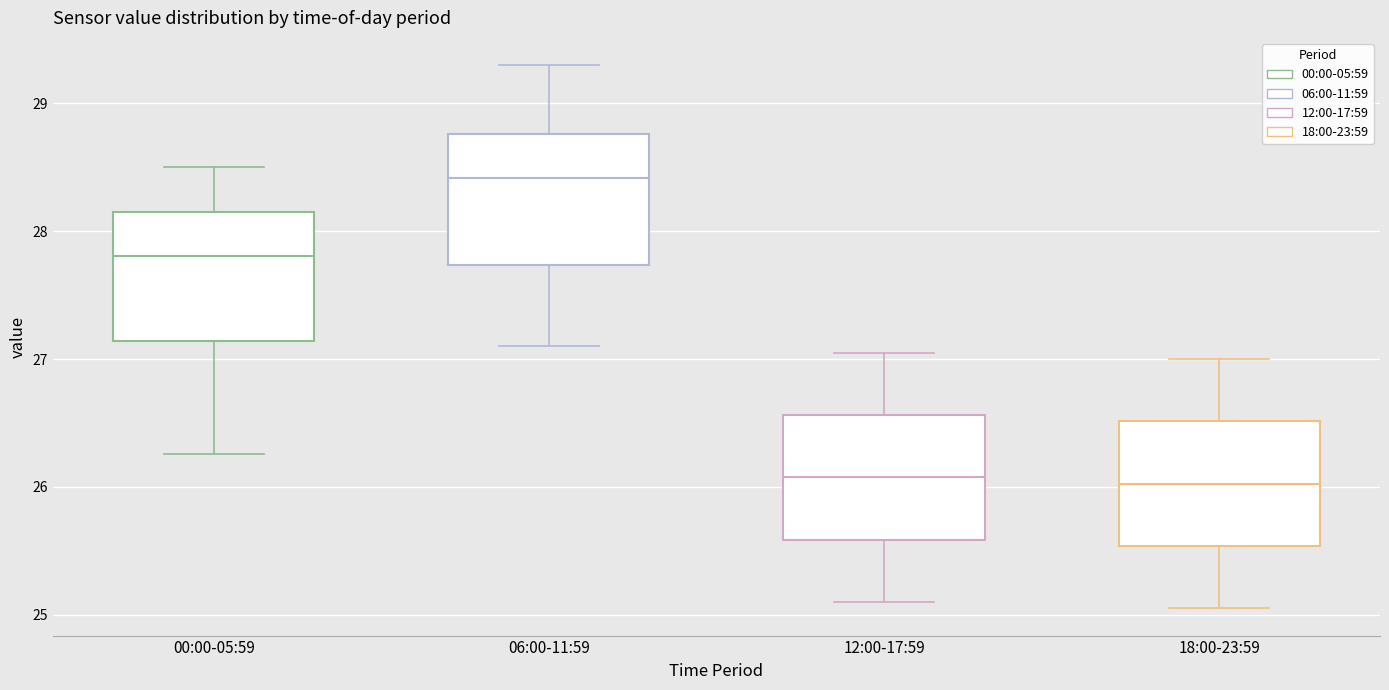

Where does the upper whisker of the box for 00:00-05:59 end on the y-axis? The values are not printed on the chart, so give them approximately, as read against the axis.

28.5